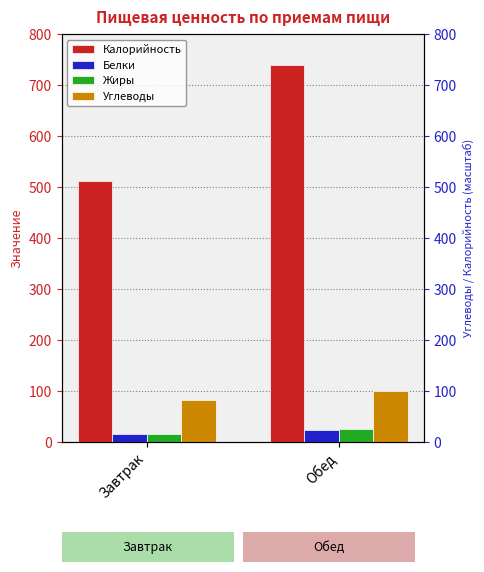

What value does the Белки series have at Завтрак?

16.1